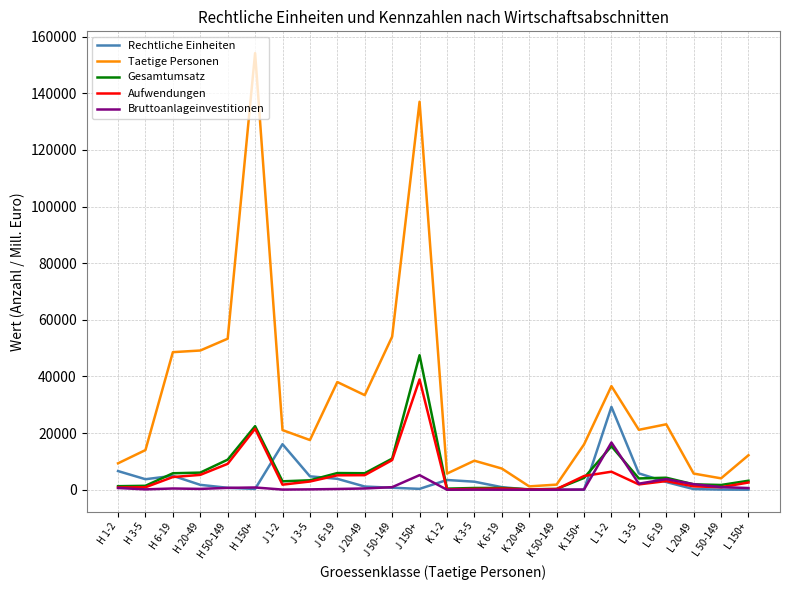

At which category is the sum across all series the highest?

J 150+